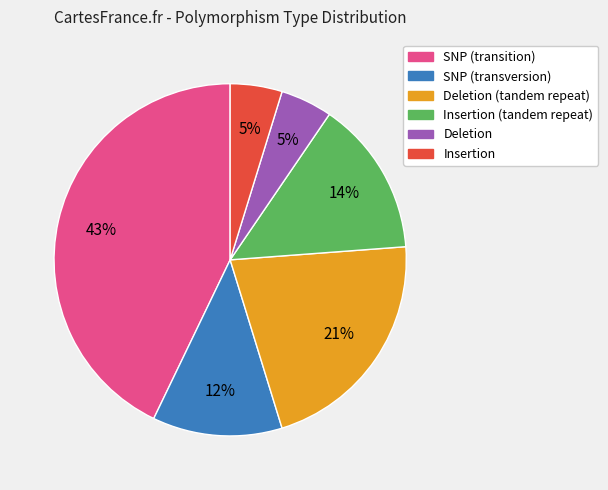

Count the number of slices in the pie.

6